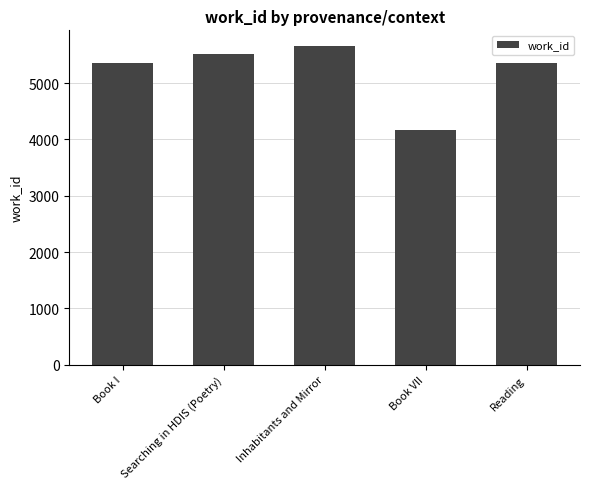

What is the value of the 5th bar from the left?

5366